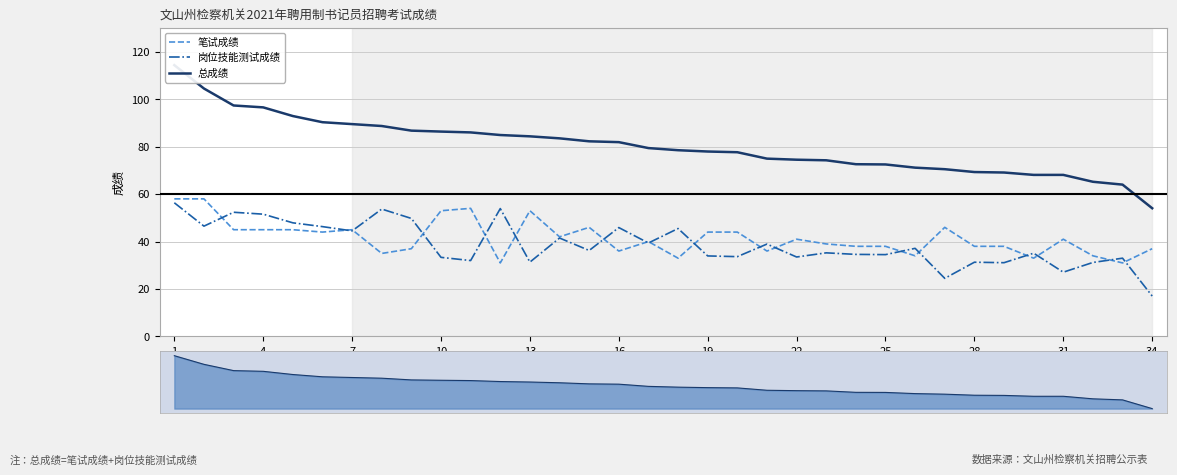

What is the highest value of the 笔试成绩 series?

58.0